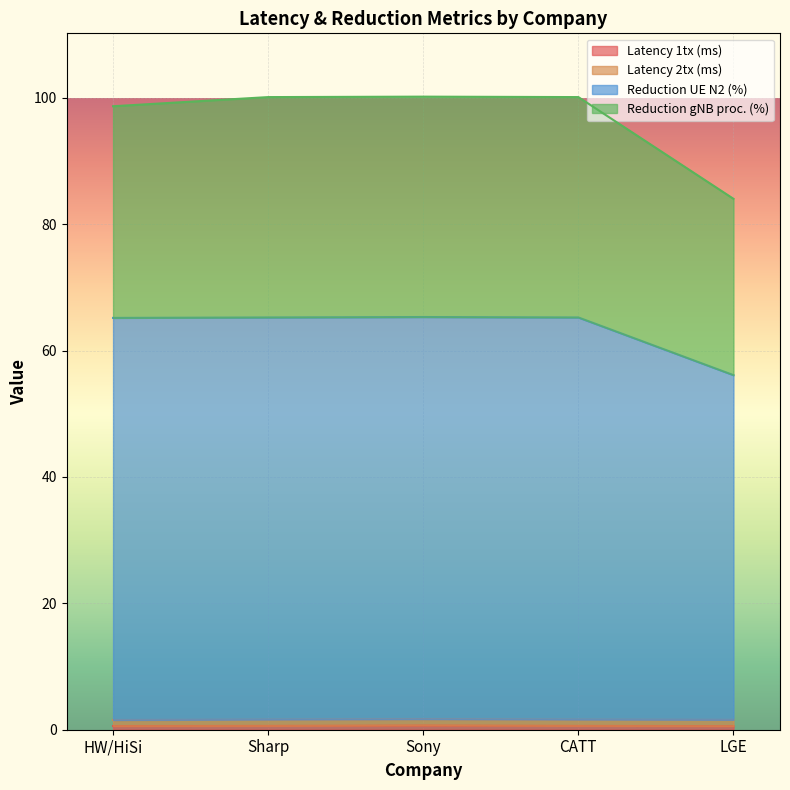

Where does the Reduction UE N2 (%) series first go above 65?

HW/HiSi